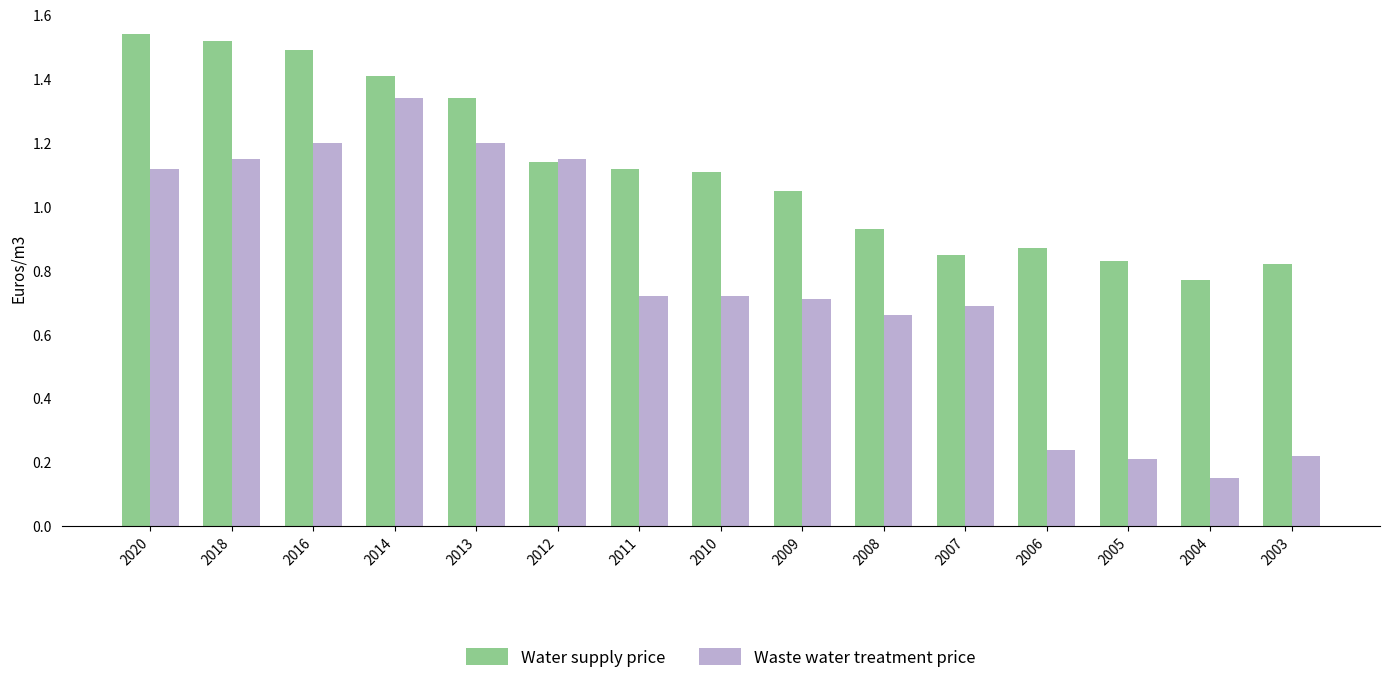

What is the difference between the maximum and minimum values in the Waste water treatment price series?

1.2